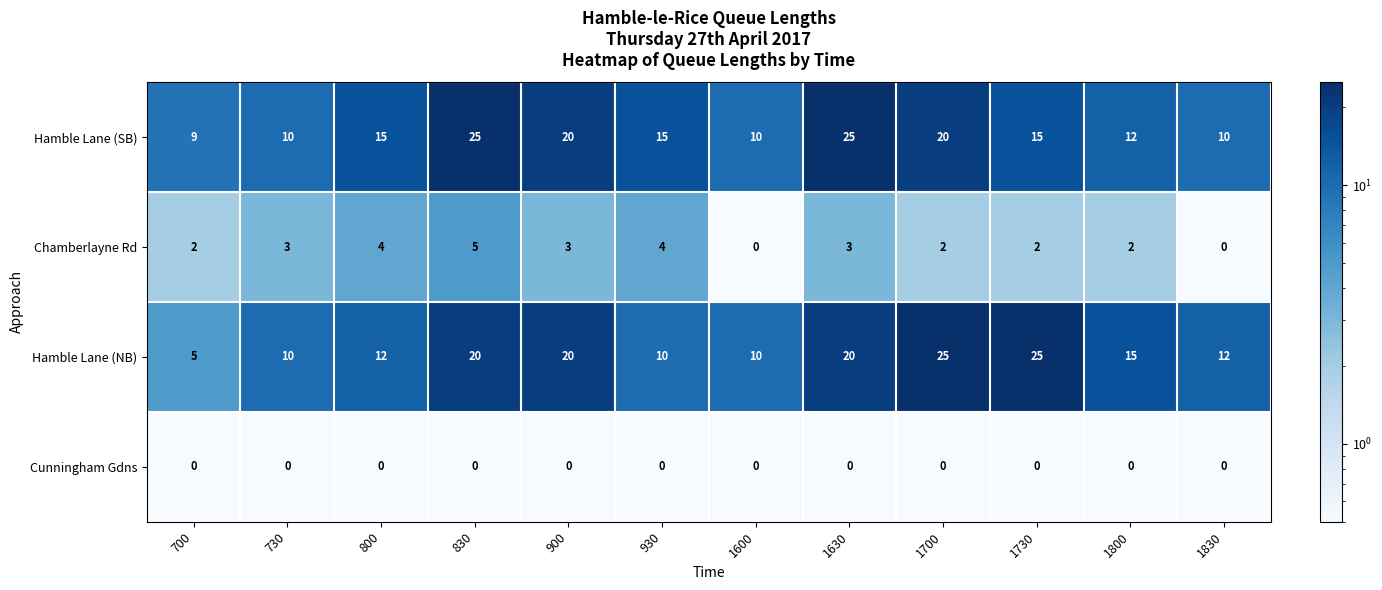

At how many categories does at least one series exceed 8?

12